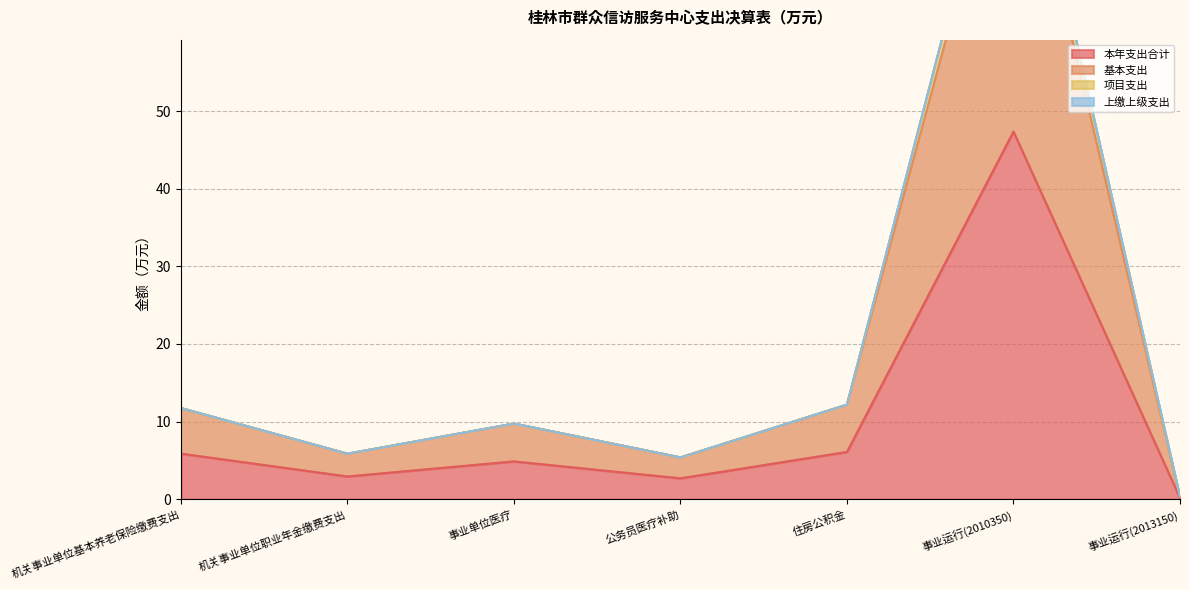

True or false: 本年支出合计 has a value of 63.3 at 事业运行(2010350).

False